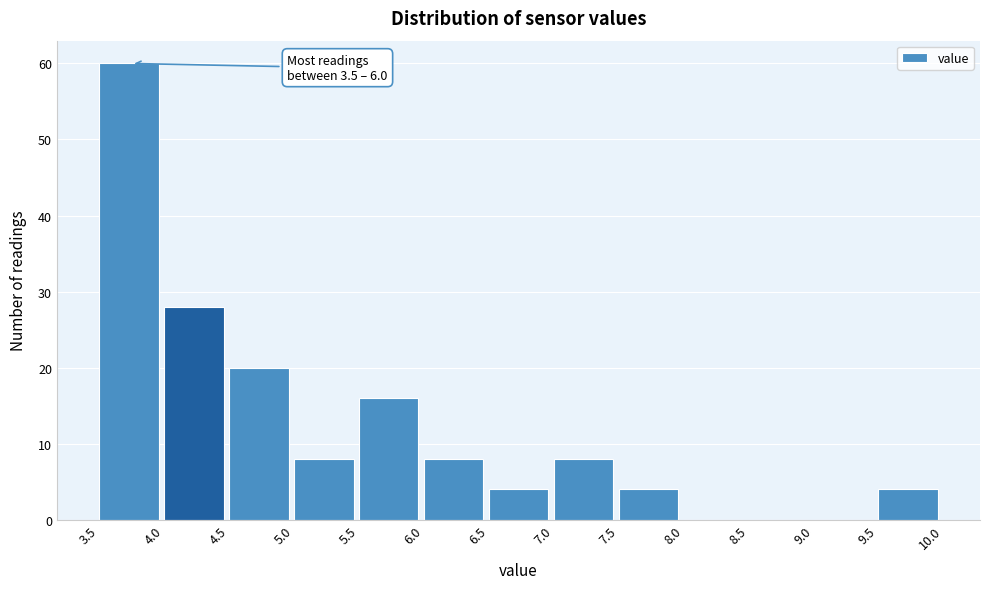

Over which range of the x-axis is the bar tallest?

3.5 to 4.0